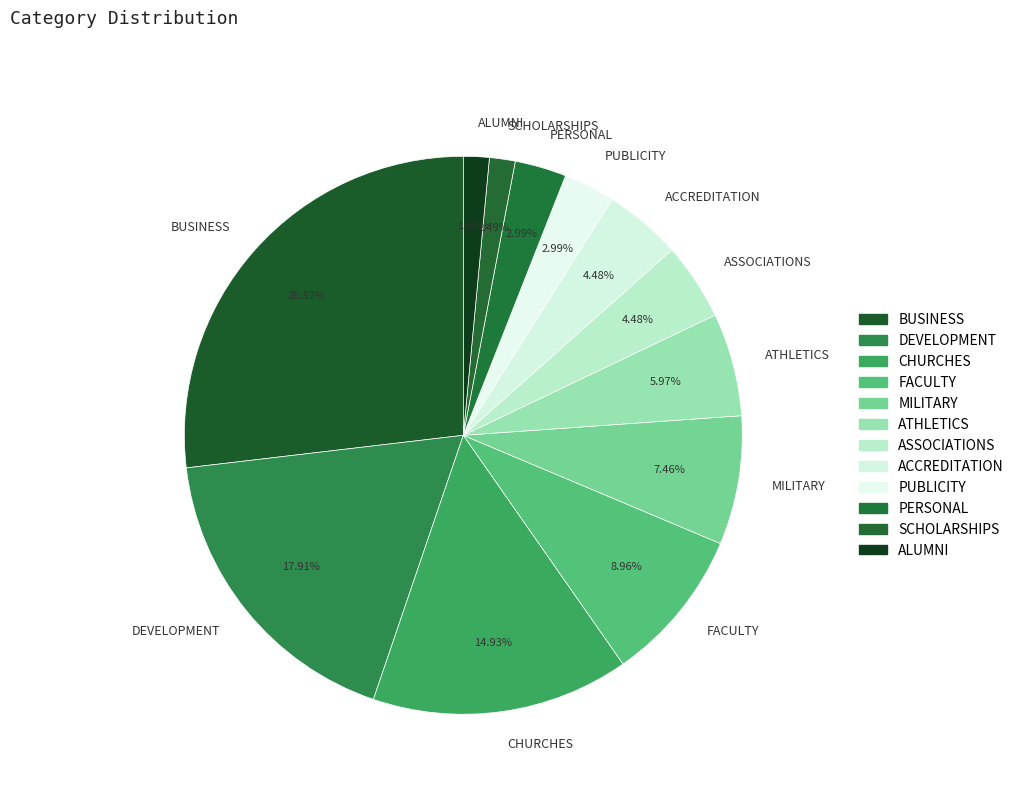

What is the largest slice in the pie chart?

BUSINESS